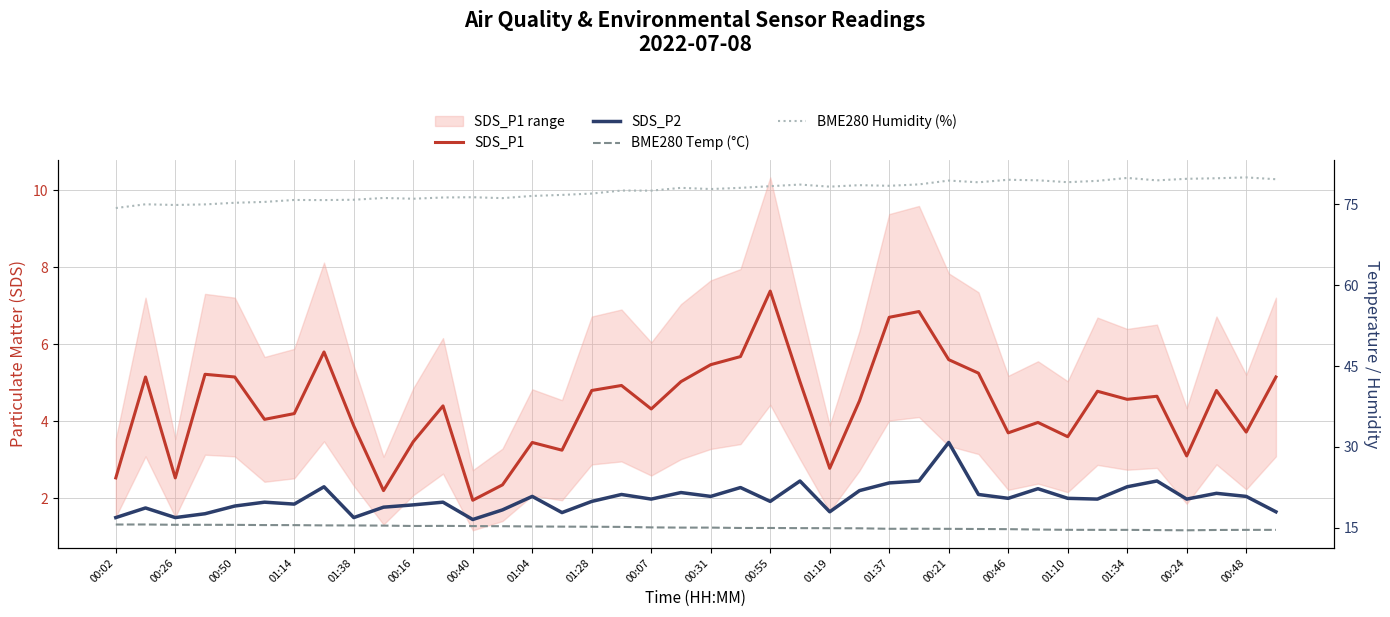

At how many categories does at least one series exceed 6?

40